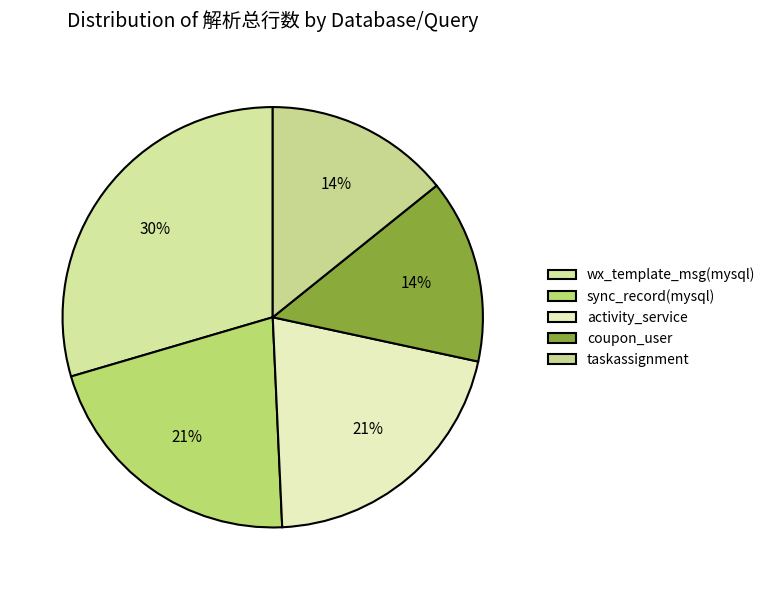

Count the number of slices in the pie.

5